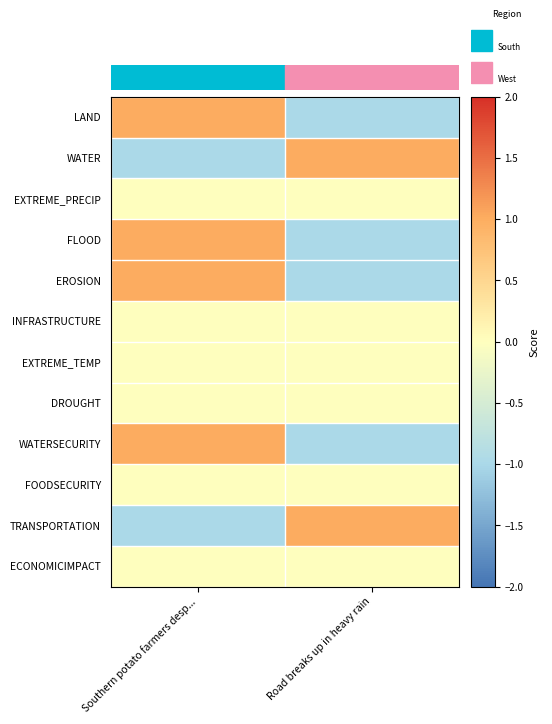

What is the greatest value displayed?

1